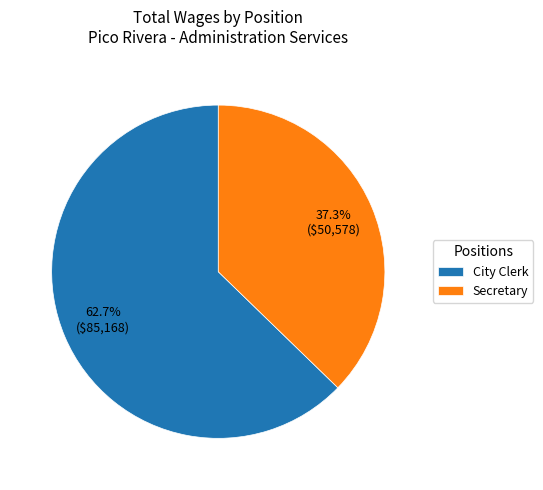

True or false: City Clerk accounts for 51% of the total.

False